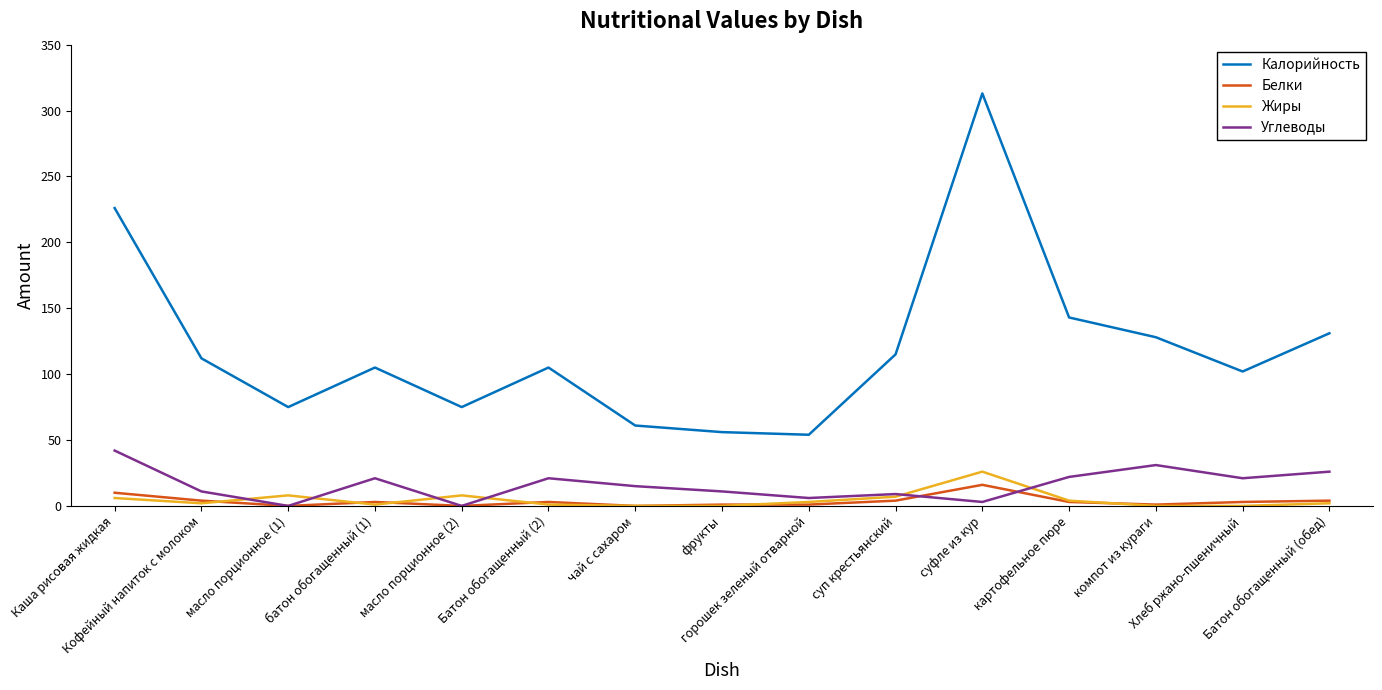

List the series in order of their peak value, highest first.

Калорийность, Углеводы, Жиры, Белки